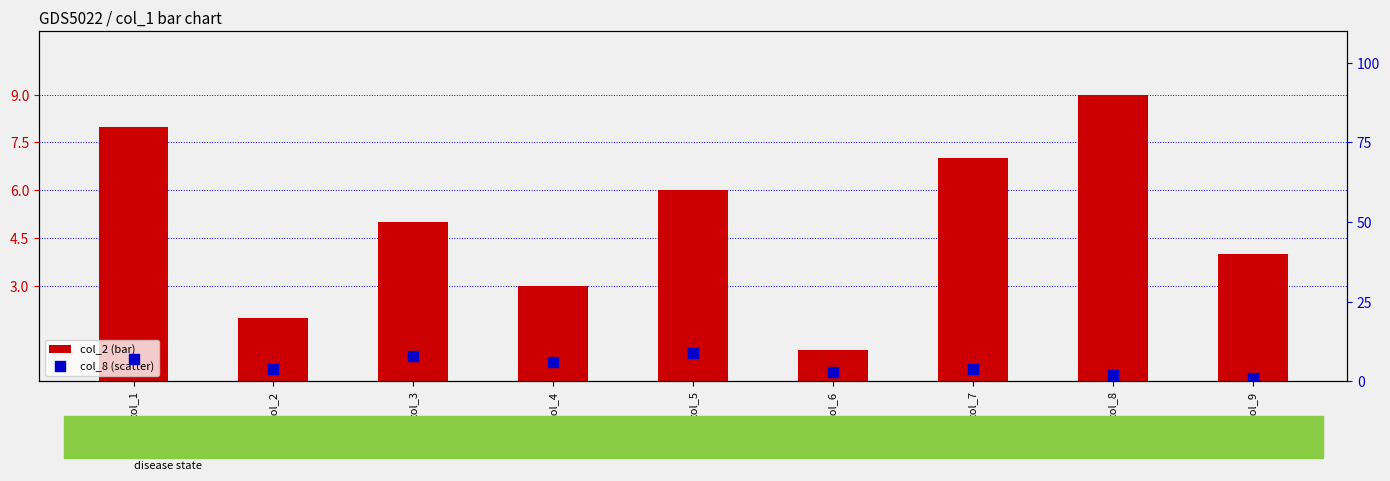

At which category is the sum across all series the highest?

col_1